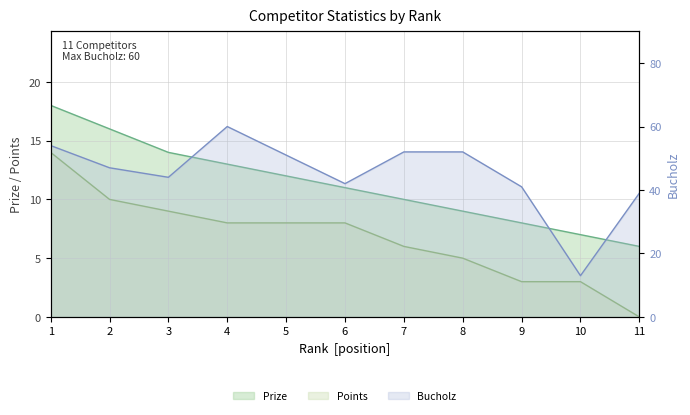

True or false: Prize and Points intersect in this chart.

False